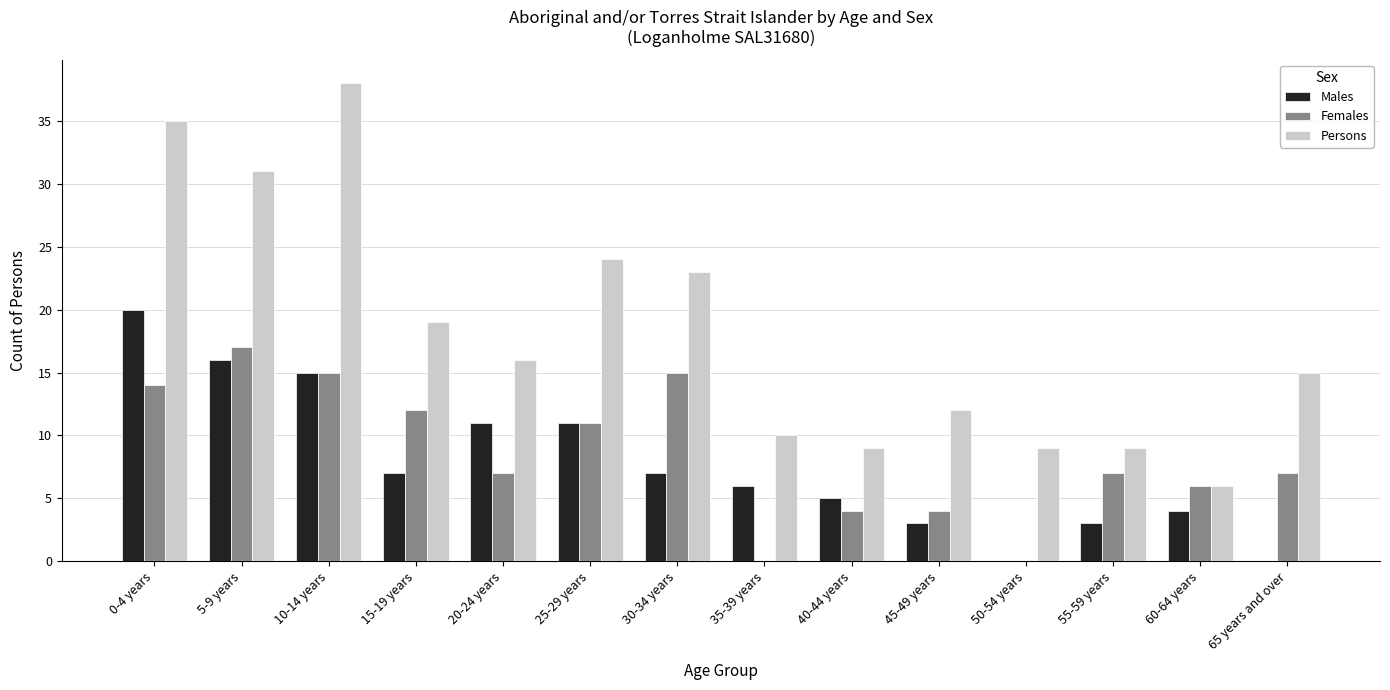

Reading left to right, list all the values displayed in this chart.

Males: 0-4 years=20	5-9 years=16	10-14 years=15	15-19 years=7	20-24 years=11	25-29 years=11	30-34 years=7	35-39 years=6	40-44 years=5	45-49 years=3	50-54 years=0	55-59 years=3	60-64 years=4	65 years and over=0
Females: 0-4 years=14	5-9 years=17	10-14 years=15	15-19 years=12	20-24 years=7	25-29 years=11	30-34 years=15	35-39 years=0	40-44 years=4	45-49 years=4	50-54 years=0	55-59 years=7	60-64 years=6	65 years and over=7
Persons: 0-4 years=35	5-9 years=31	10-14 years=38	15-19 years=19	20-24 years=16	25-29 years=24	30-34 years=23	35-39 years=10	40-44 years=9	45-49 years=12	50-54 years=9	55-59 years=9	60-64 years=6	65 years and over=15